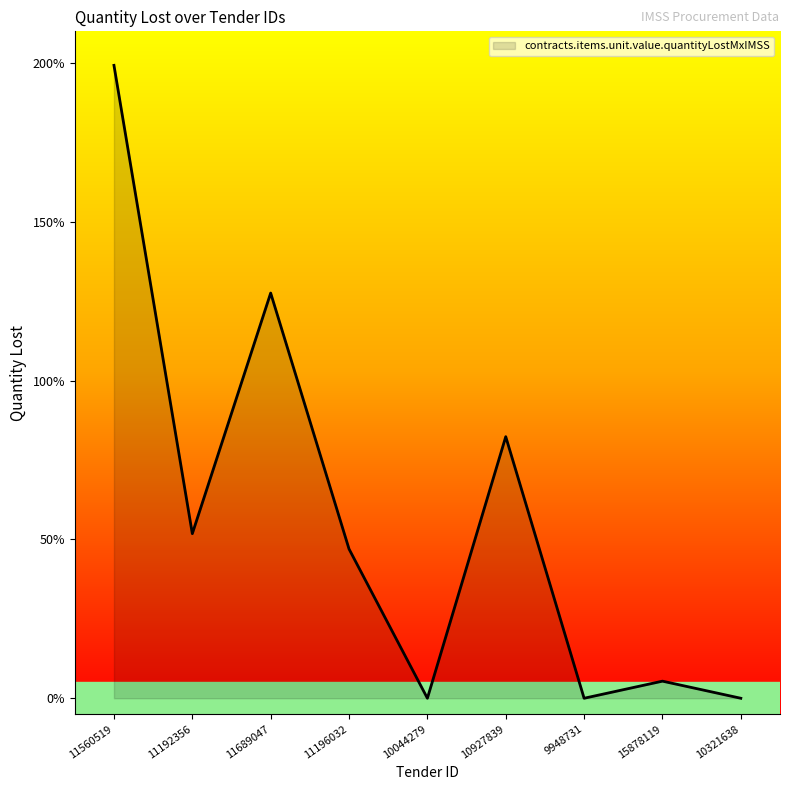

True or false: the data has more than 0 interior local peaks.

True